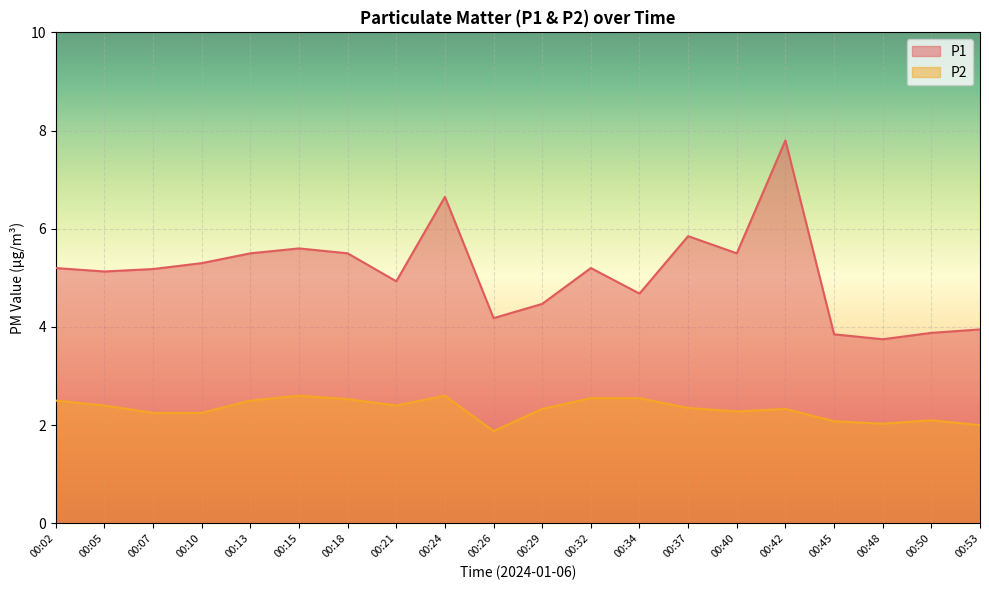

At which label does P2 first exceed 2?

00:02